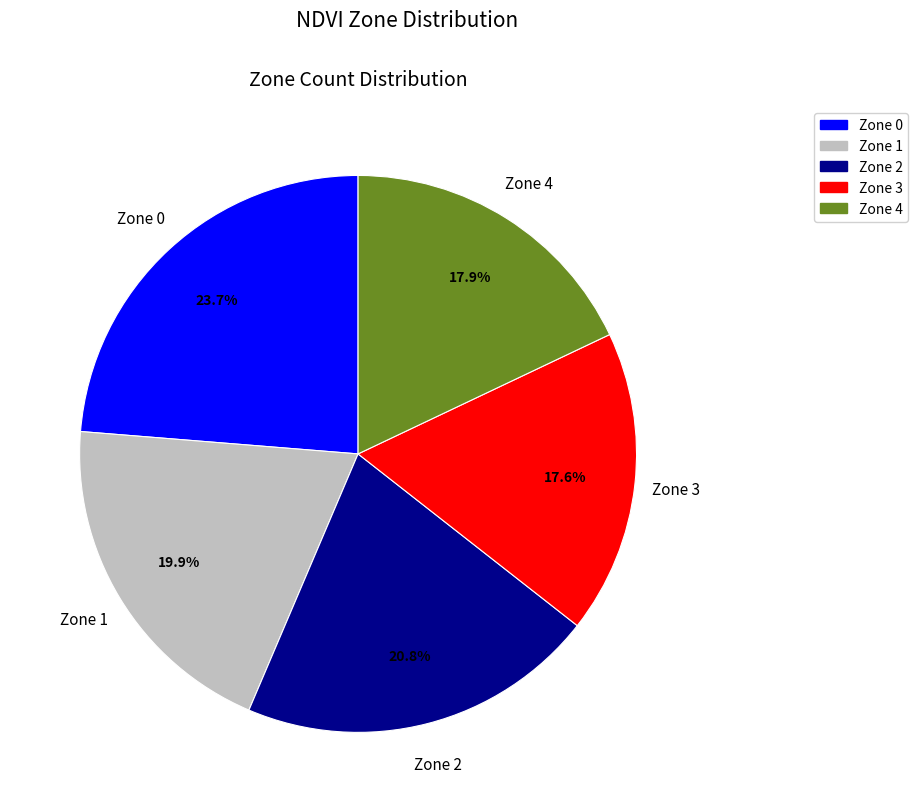

What is the ratio of the value at Zone 1 to the value at Zone 0?

0.8